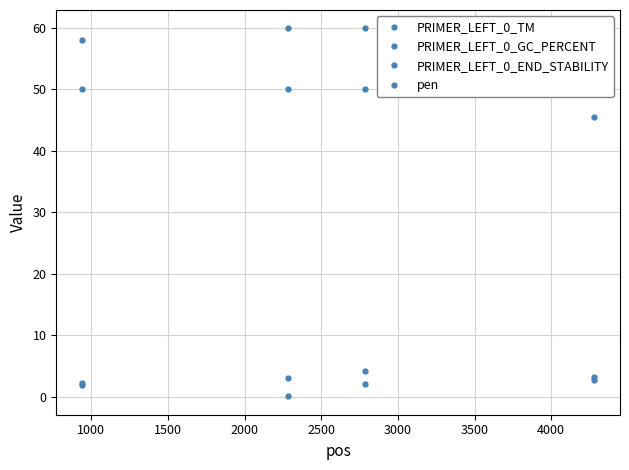

True or false: PRIMER_LEFT_0_GC_PERCENT and pen intersect in this chart.

False